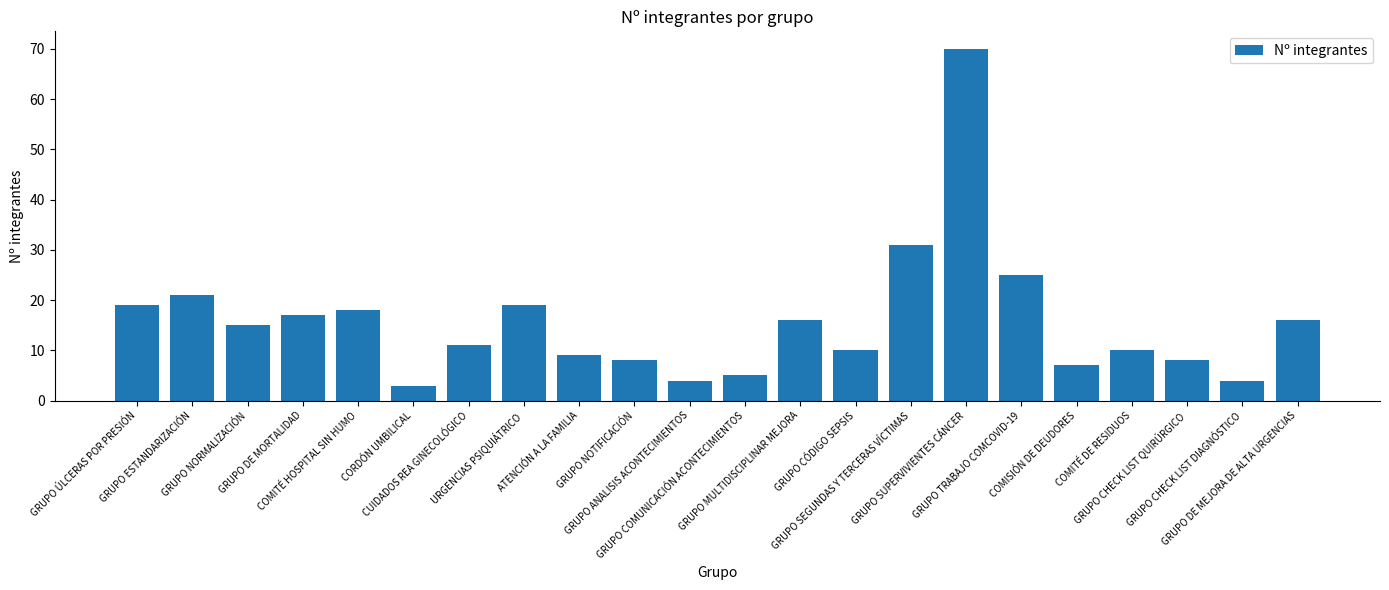

What is the difference between the maximum and second lowest values?

66